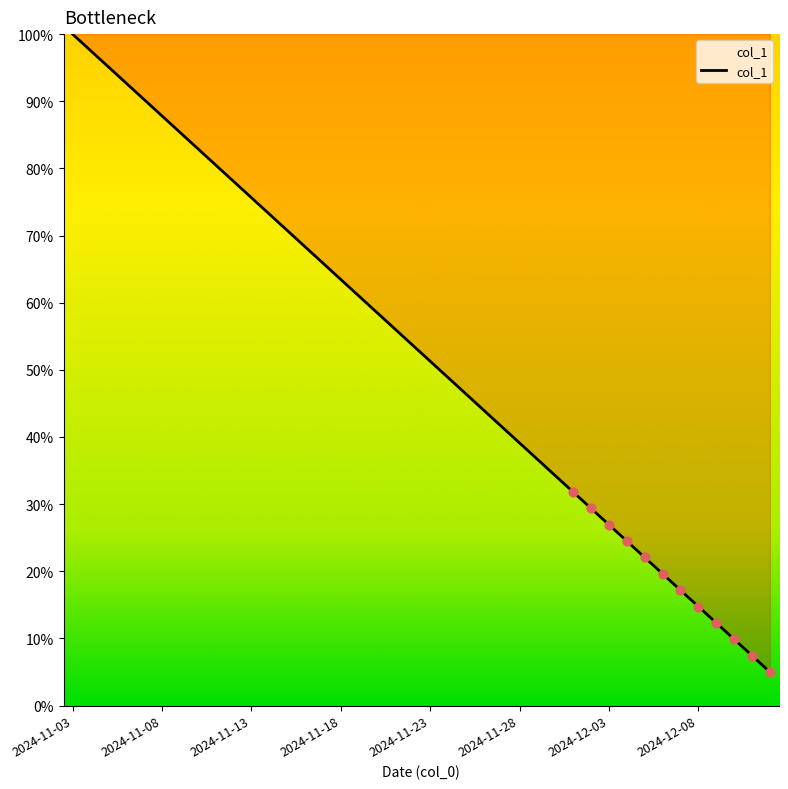

What is the minimum value shown in the chart?

5.0